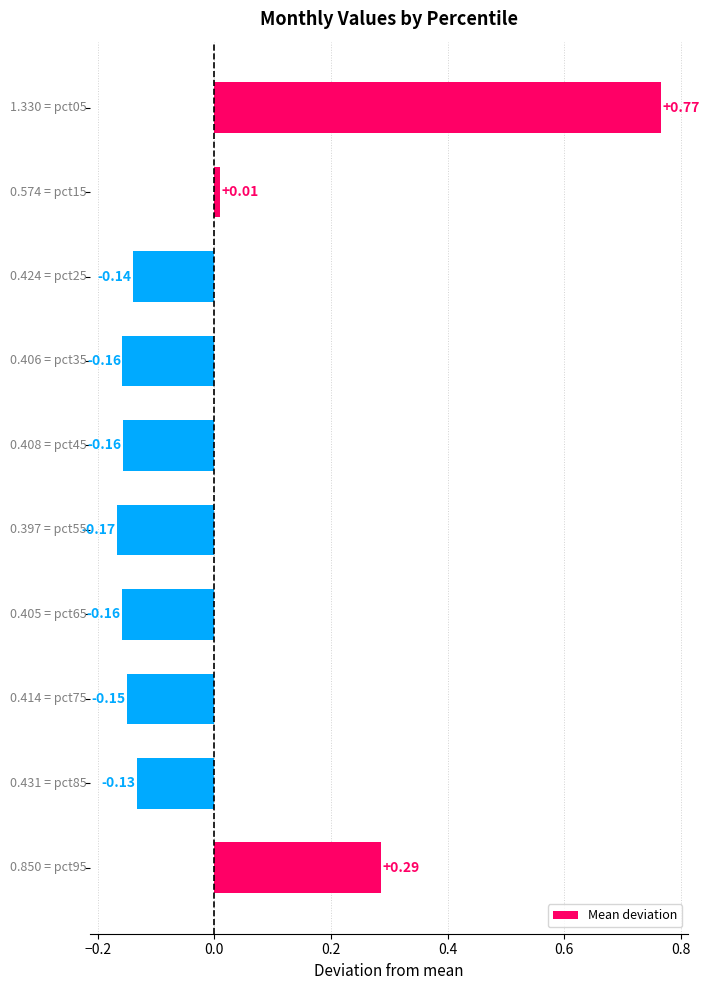

What is the difference between the maximum and minimum values?

0.9